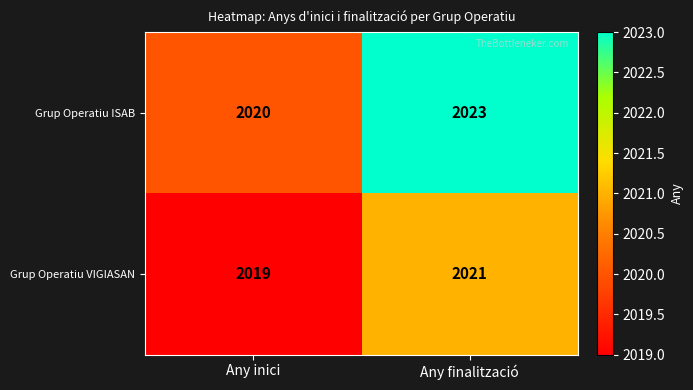

Which series has the widest spread of values?

Grup Operatiu ISAB